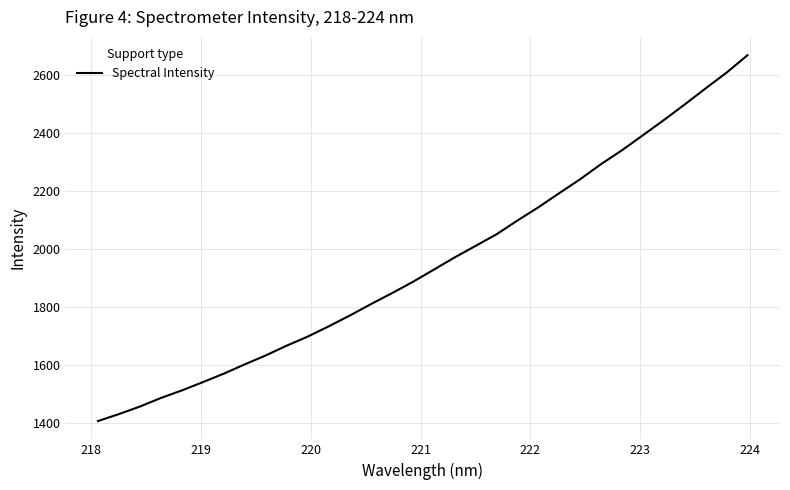

What is the greatest value displayed?

2670.1